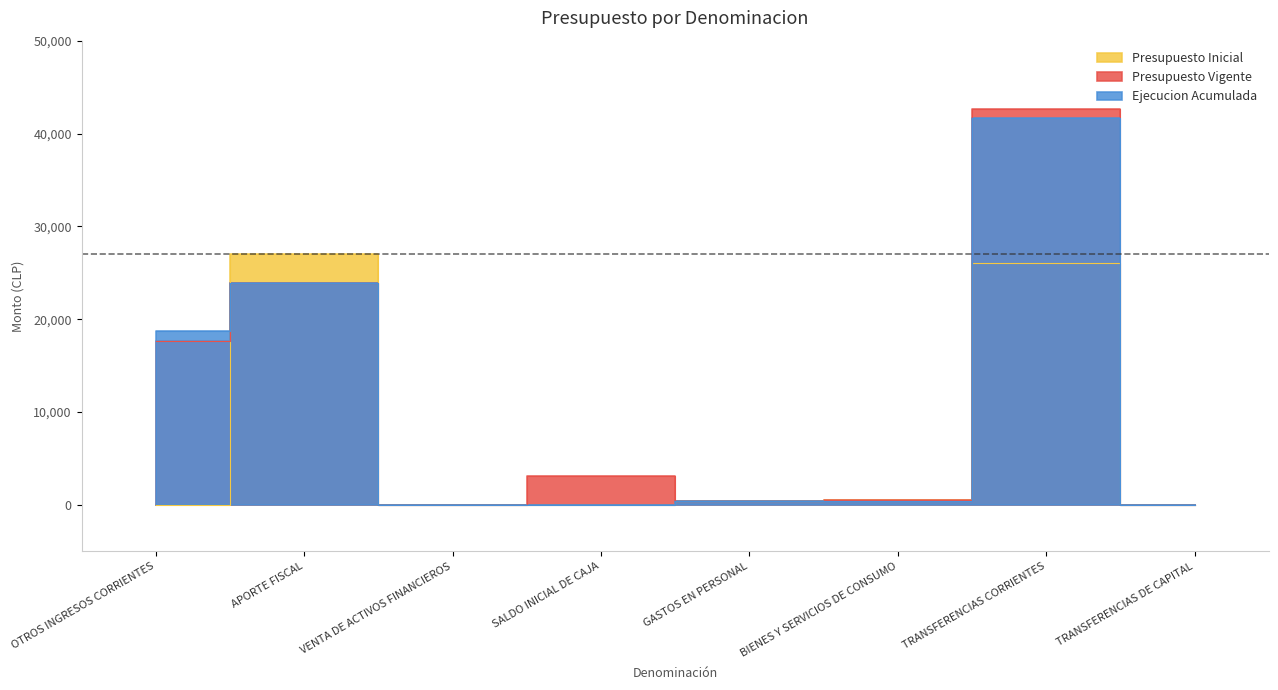

Reading left to right, transcribe all the data shown in this chart.

Presupuesto Inicial: OTROS INGRESOS CORRIENTES=0	APORTE FISCAL=27048	VENTA DE ACTIVOS FINANCIEROS=0	SALDO INICIAL DE CAJA=0	GASTOS EN PERSONAL=450	BIENES Y SERVICIOS DE CONSUMO=505	TRANSFERENCIAS CORRIENTES=26073	TRANSFERENCIAS DE CAPITAL=20
Presupuesto Vigente: OTROS INGRESOS CORRIENTES=17673	APORTE FISCAL=23943	VENTA DE ACTIVOS FINANCIEROS=0	SALDO INICIAL DE CAJA=3105	GASTOS EN PERSONAL=450	BIENES Y SERVICIOS DE CONSUMO=505	TRANSFERENCIAS CORRIENTES=42592	TRANSFERENCIAS DE CAPITAL=20
Ejecucion Acumulada: OTROS INGRESOS CORRIENTES=18730	APORTE FISCAL=23943	VENTA DE ACTIVOS FINANCIEROS=0	SALDO INICIAL DE CAJA=0	GASTOS EN PERSONAL=391	BIENES Y SERVICIOS DE CONSUMO=367	TRANSFERENCIAS CORRIENTES=41718	TRANSFERENCIAS DE CAPITAL=20